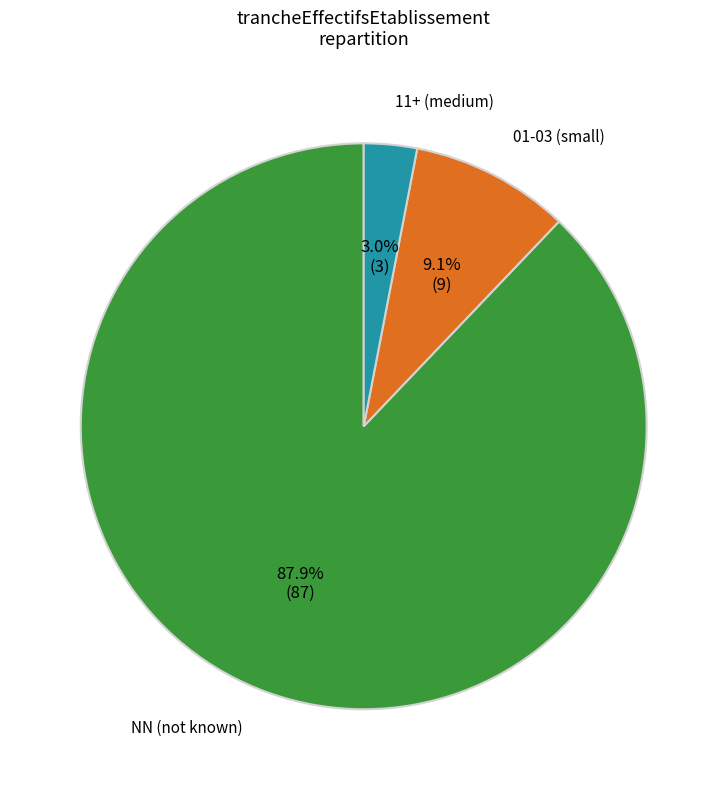

Does any single category account for the majority?

Yes